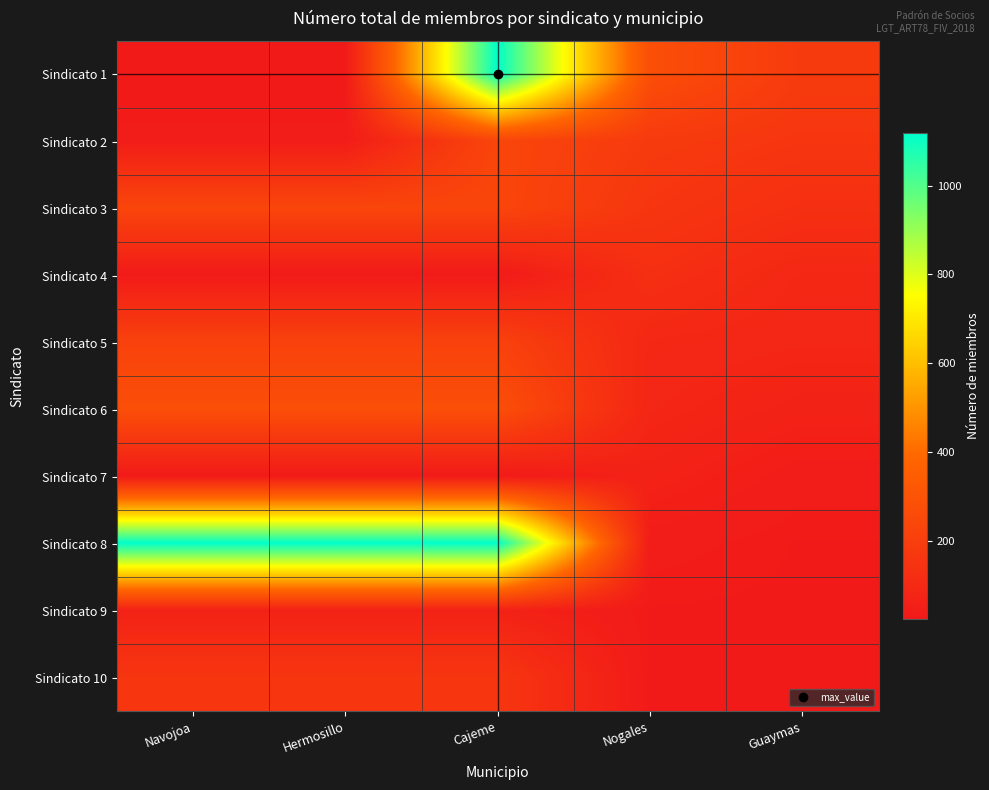

How many data points does each series have?

5